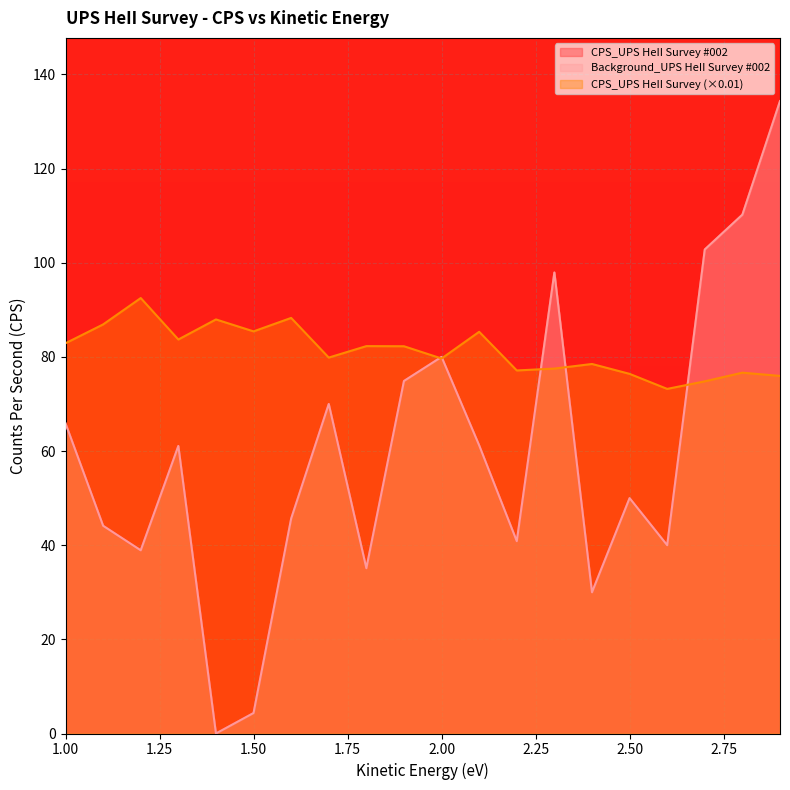

Where does the CPS_UPS HeII Survey series first go above 82?

1.0